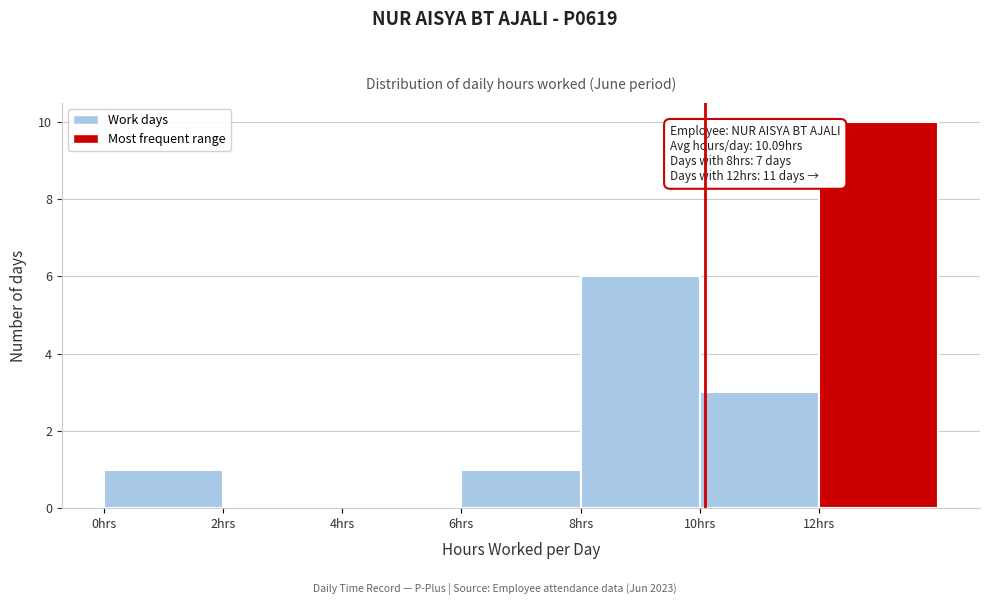

Which range on the x-axis has the tallest bar?

12 to 14